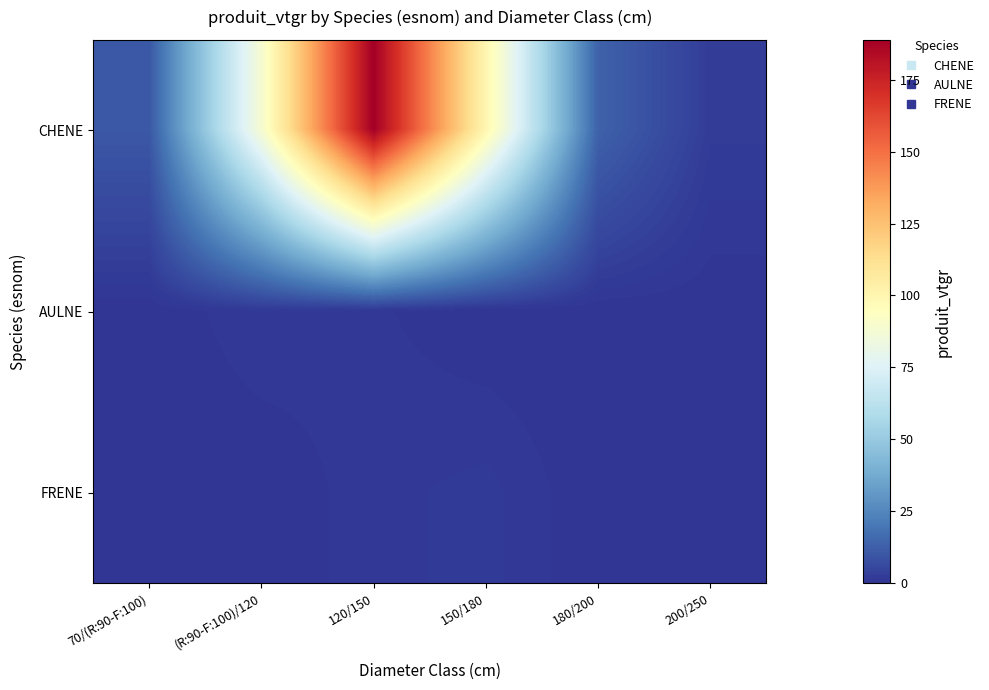

Rank the series at 120/150 from lowest to highest value.

AULNE, FRENE, CHENE